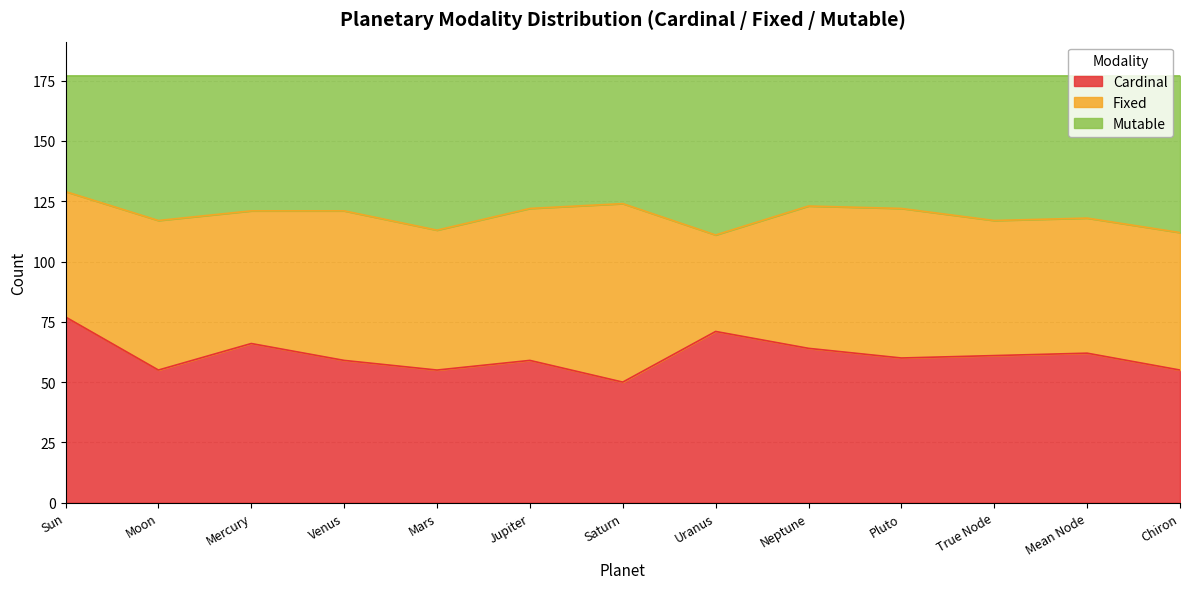

What is the total value across all series at Chiron?

177